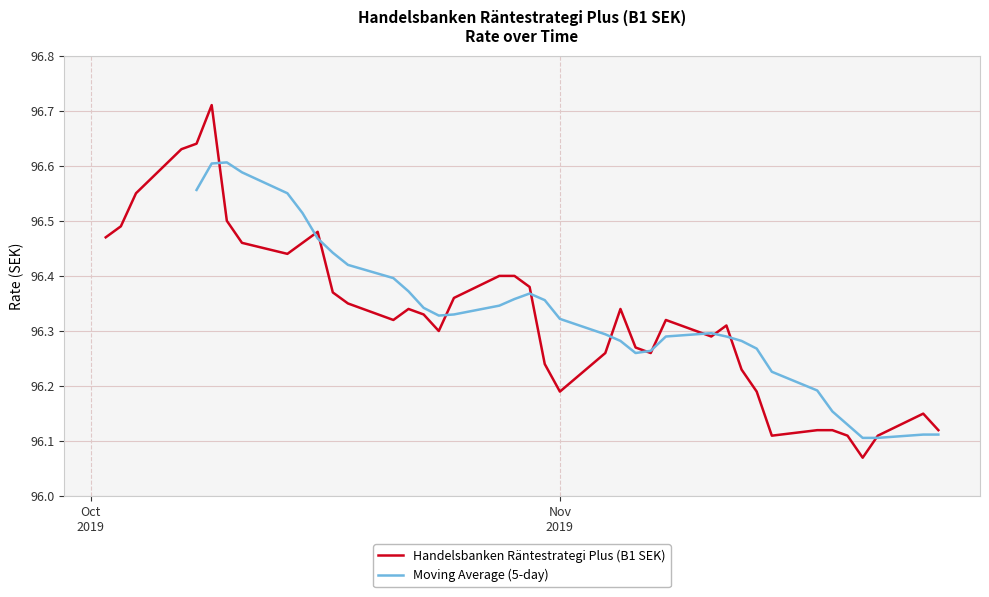

Reading left to right, transcribe all the data shown in this chart.

96.5	96.5	96.5	96.6	96.6	96.7	96.5	96.5	96.4	96.5	96.5	96.4	96.3	96.3	96.3	96.3	96.3	96.4	96.4	96.4	96.4	96.2	96.2	96.3	96.3	96.3	96.3	96.3	96.3	96.3	96.2	96.2	96.1	96.1	96.1	96.1	96.1	96.1	96.2	96.1